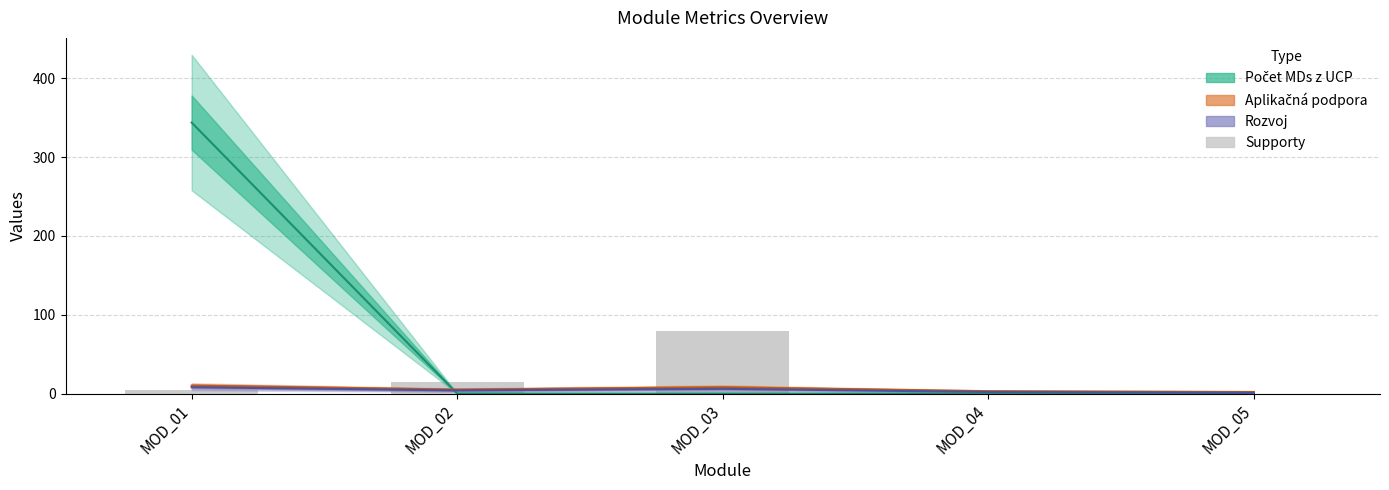

Reading left to right, transcribe all the data shown in this chart.

Počet MDs z UCP: MOD_01=344	MOD_02=0	MOD_03=0	MOD_04=0	MOD_05=0
Aplikačná podpora: MOD_01=10	MOD_02=5	MOD_03=8	MOD_04=3	MOD_05=2
Rozvoj: MOD_01=8	MOD_02=4	MOD_03=6	MOD_04=2	MOD_05=1
Supporty: MOD_01=5	MOD_02=15	MOD_03=80	MOD_04=0	MOD_05=0